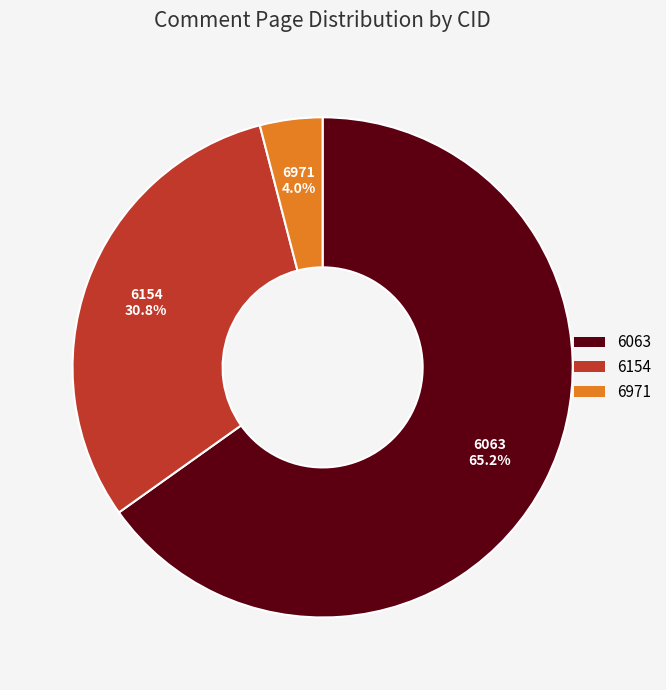

The 6971 slice represents 4% of the pie. True or false?

True